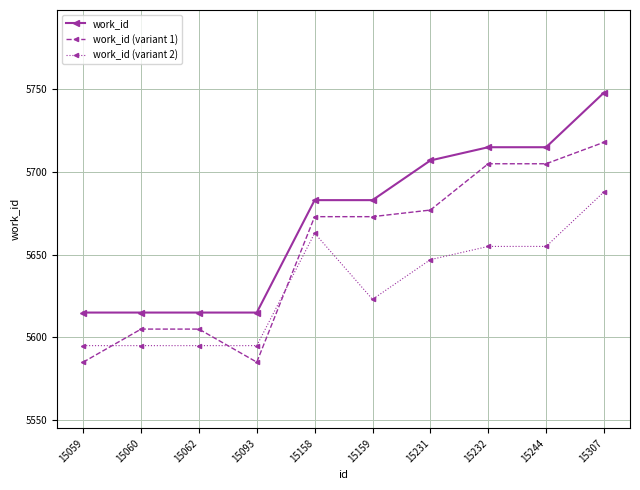

Where does the work_id (variant 2) series first go above 5647?

15158